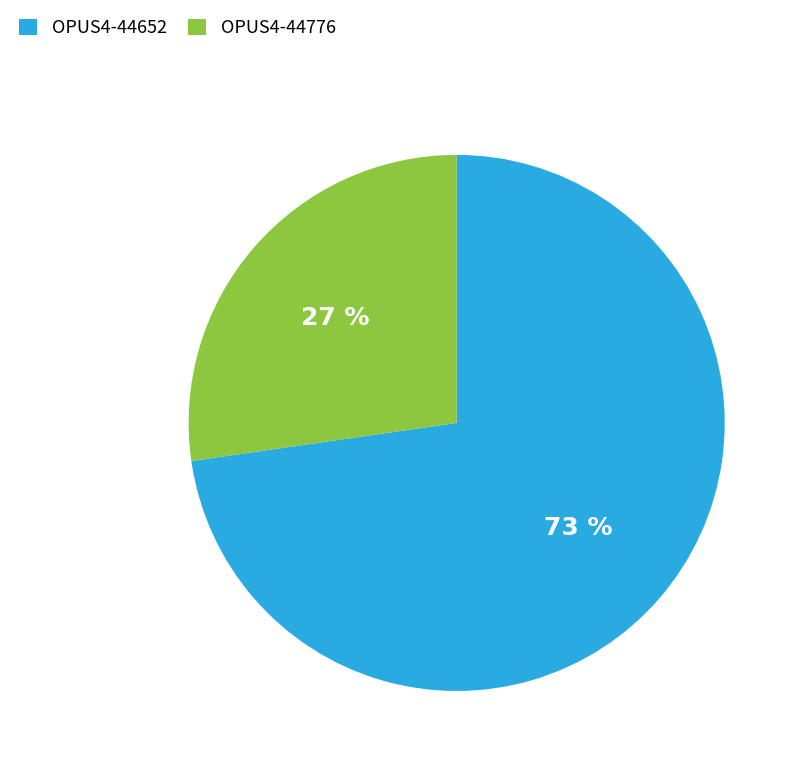

To the nearest percent, what is the combined percentage of OPUS4-44776 and OPUS4-44652?

100%